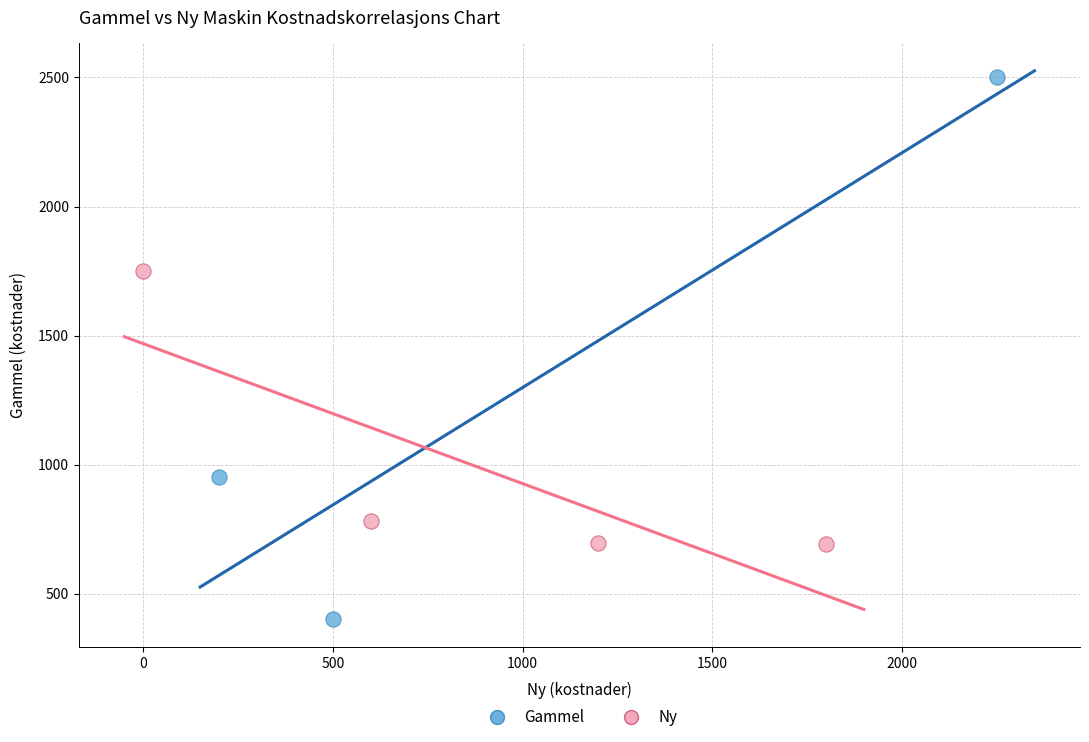

Which series contains the highest Y value?

Gammel